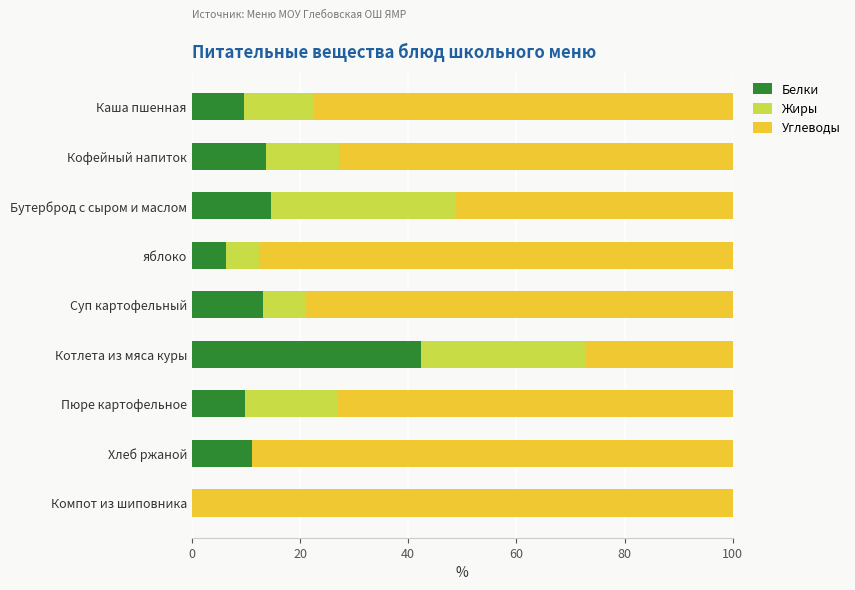

What is the maximum value for Белки?

42.4